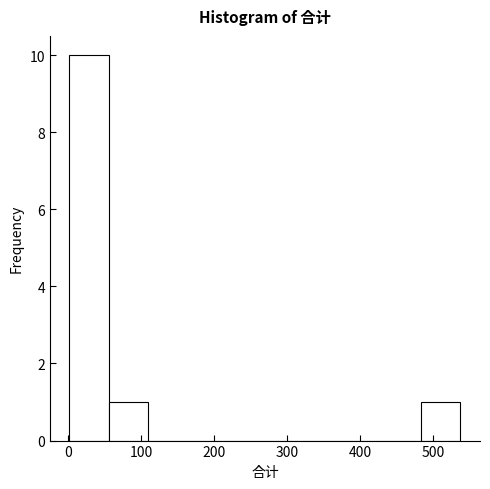

Reading left to right, transcribe this chart: for each bar, give the range it covers on the x-axis and its height. Neither the bar edges nor the heights are printed on the chart, so give them approximately, as read against the axes.

0 to 60: 10
60 to 110: 1
110 to 160: 0
160 to 220: 0
220 to 270: 0
270 to 320: 0
320 to 380: 0
380 to 430: 0
430 to 480: 0
480 to 540: 1